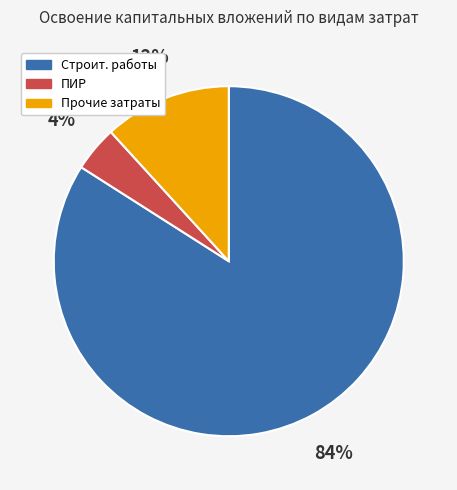

How many segments does this pie chart have?

3